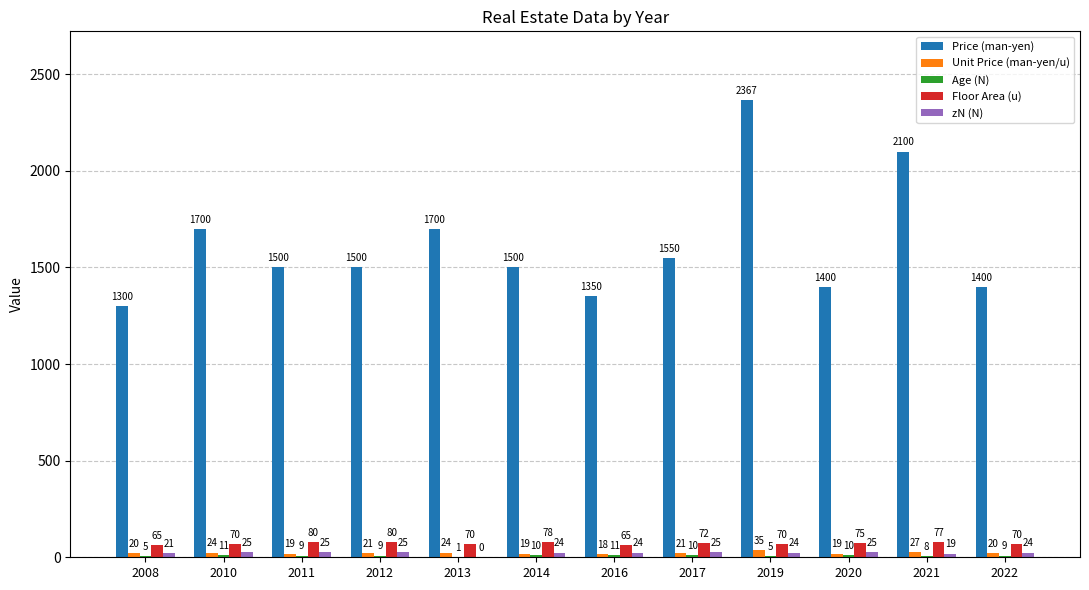

Between 2008 and 2019, which series saw the biggest shift?

Price (man-yen)